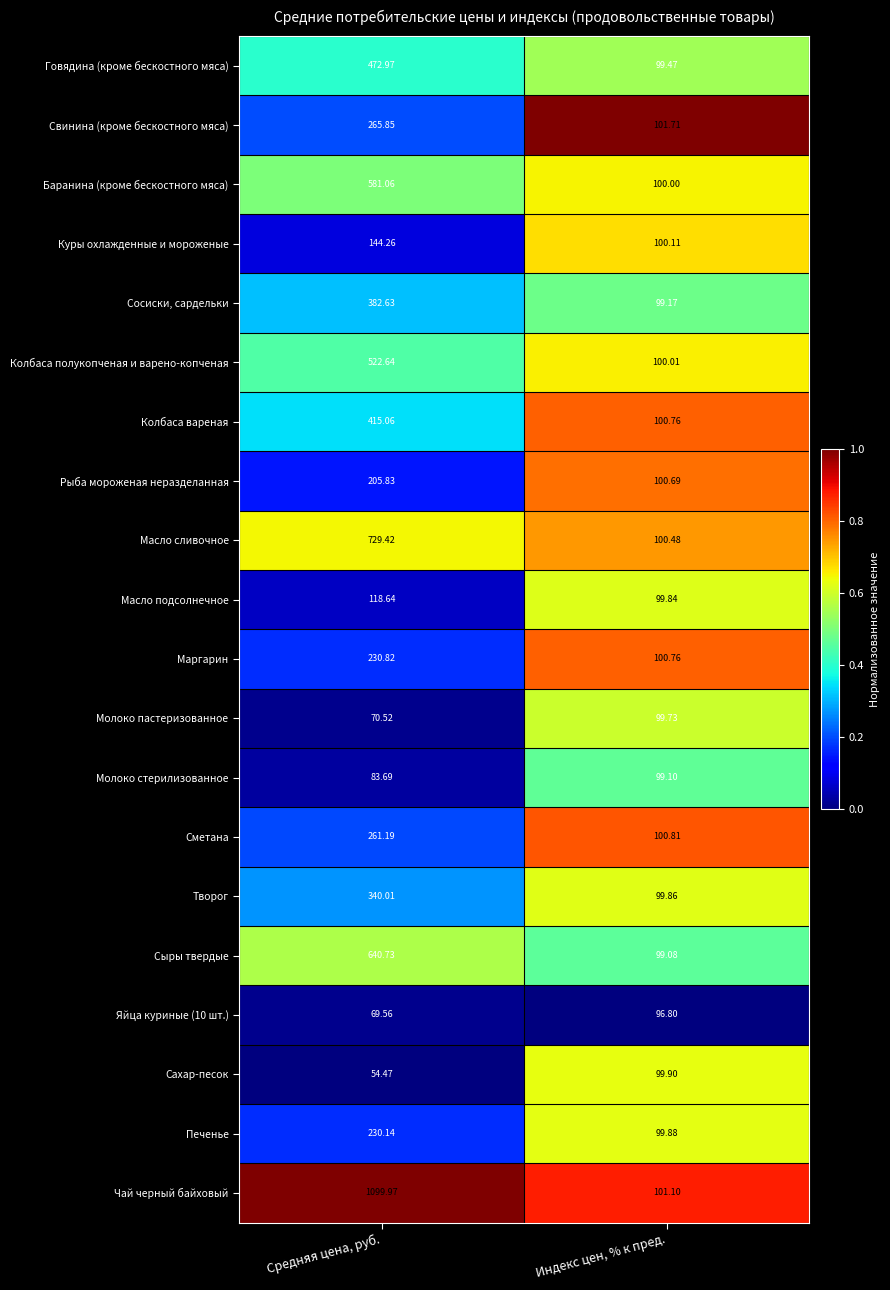

Which series has the largest total across all categories?

Чай черный байховый